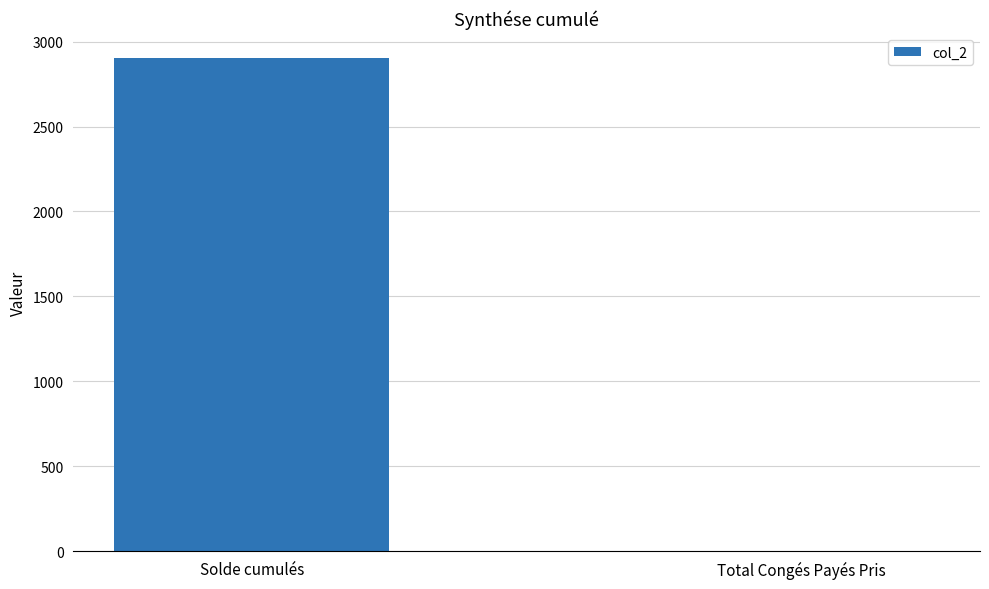

What is the sum of the values at Solde cumulés and Total Congés Payés Pris?

2905.5